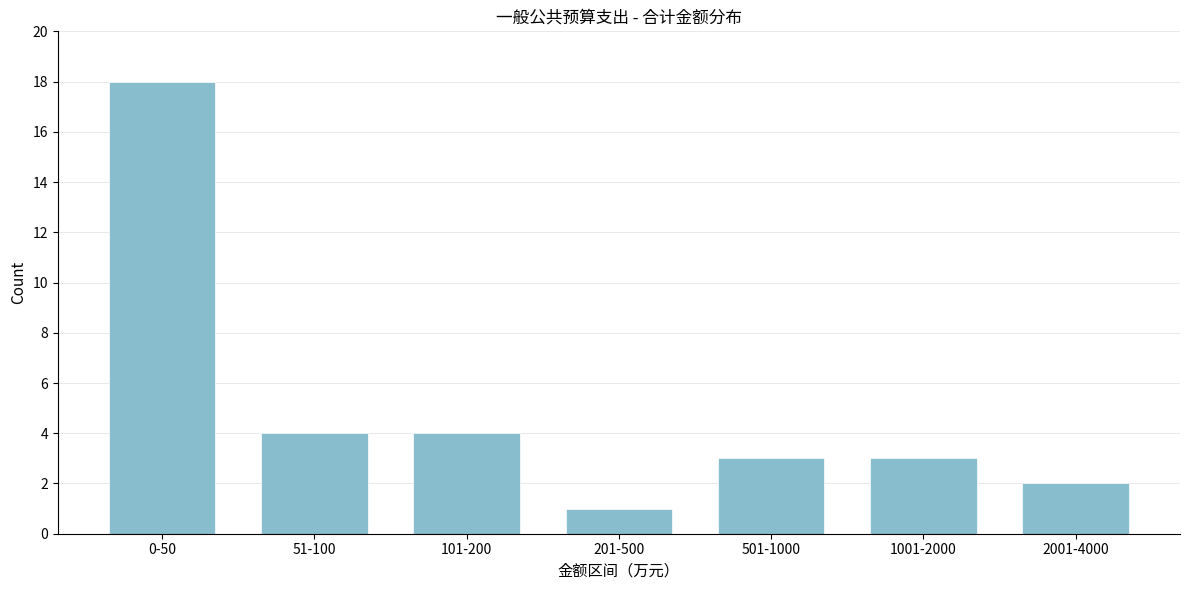

Reading left to right, what are all the values shown in this chart?

18	4	4	1	3	3	2